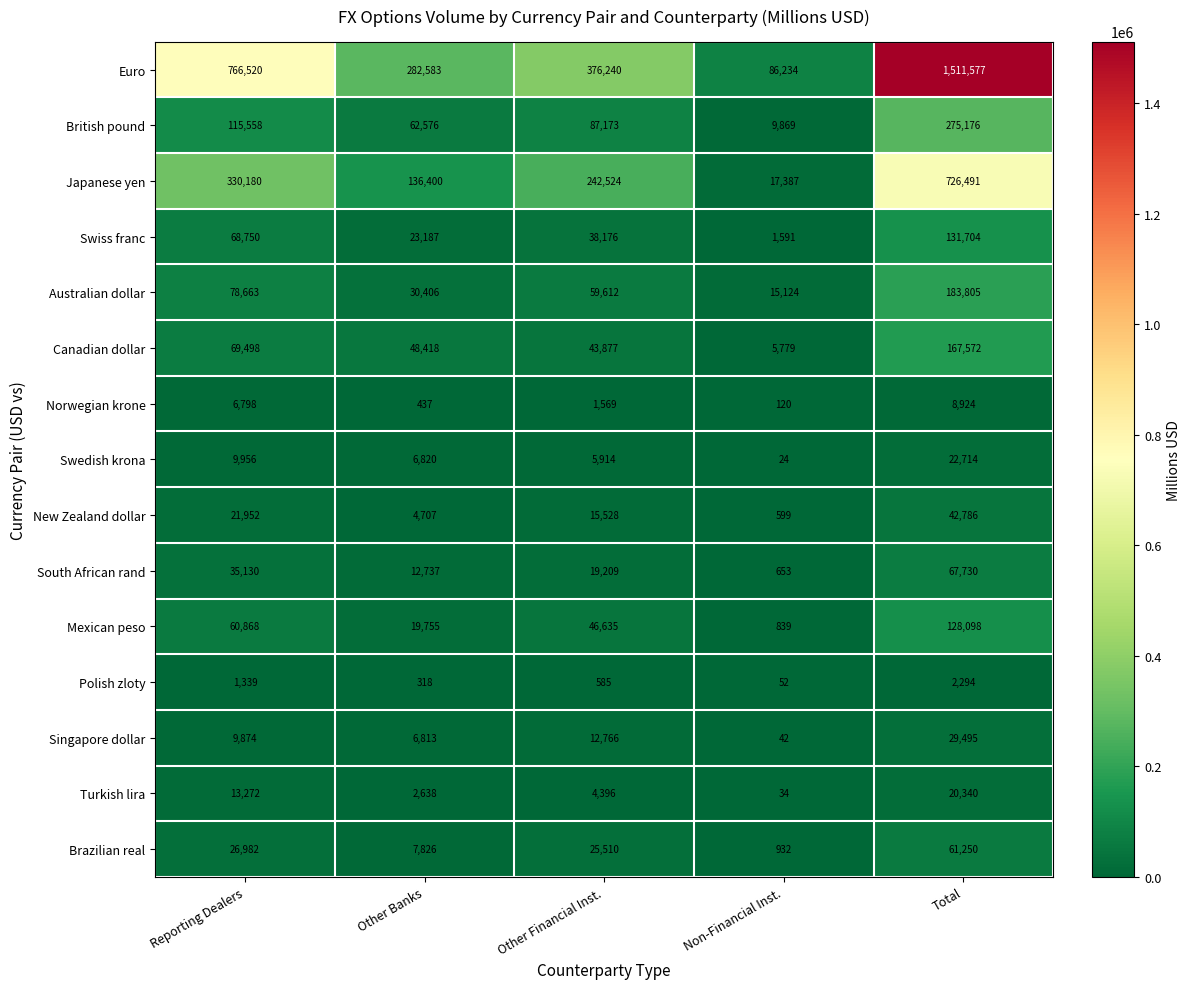

Which series has the largest total across all categories?

Euro